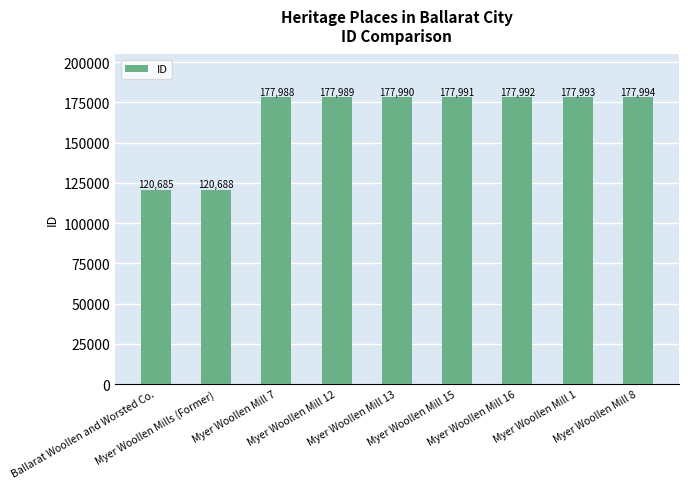

Rank the categories by value from highest to lowest.

Myer Woollen Mill 8, Myer Woollen Mill 1, Myer Woollen Mill 16, Myer Woollen Mill 15, Myer Woollen Mill 13, Myer Woollen Mill 12, Myer Woollen Mill 7, Myer Woollen Mills (Former), Ballarat Woollen and Worsted Co.